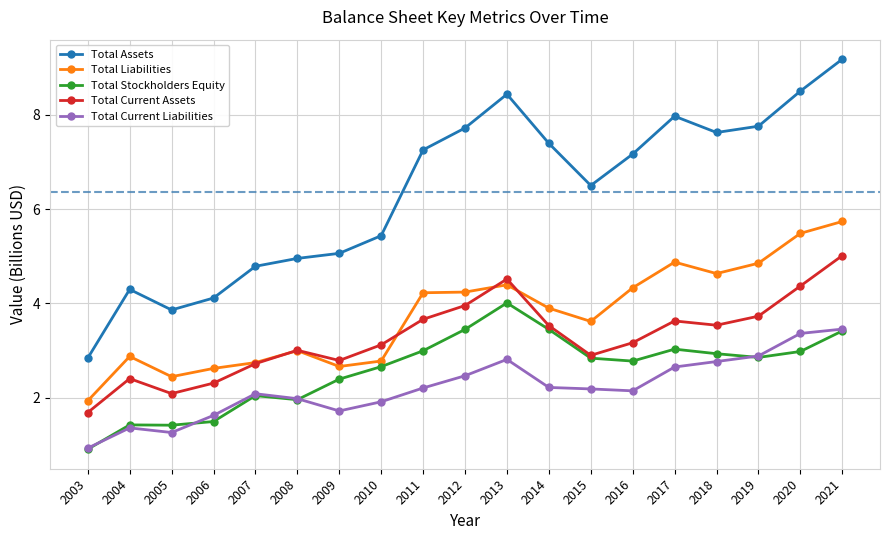

The value of Total Liabilities at 2009 is 3.9. True or false?

False